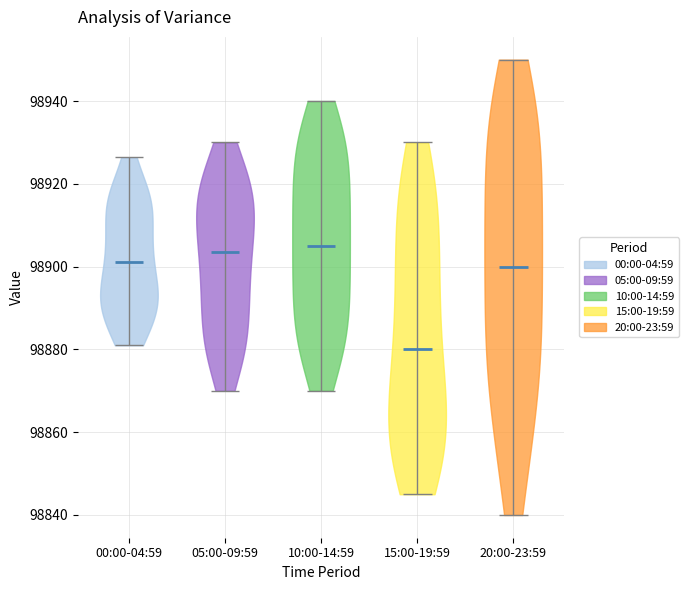

Reading left to right, read every violin against the y-axis: where its median line is, and the lowest and highest points it reaches. The values are not printed on the chart, so give them approximately, as read against the axis.

00:00-04:59: median line 98902, lowest point 98882, highest point 98926
05:00-09:59: median line 98904, lowest point 98870, highest point 98930
10:00-14:59: median line 98906, lowest point 98870, highest point 98940
15:00-19:59: median line 98880, lowest point 98846, highest point 98930
20:00-23:59: median line 98900, lowest point 98840, highest point 98950